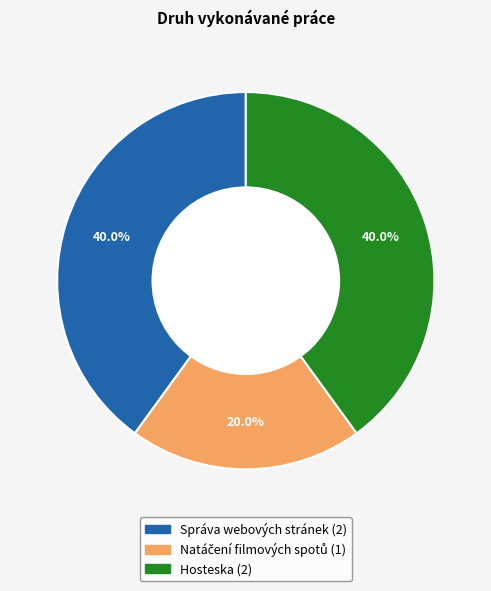

To the nearest percent, what portion does Hosteska represent?

40%